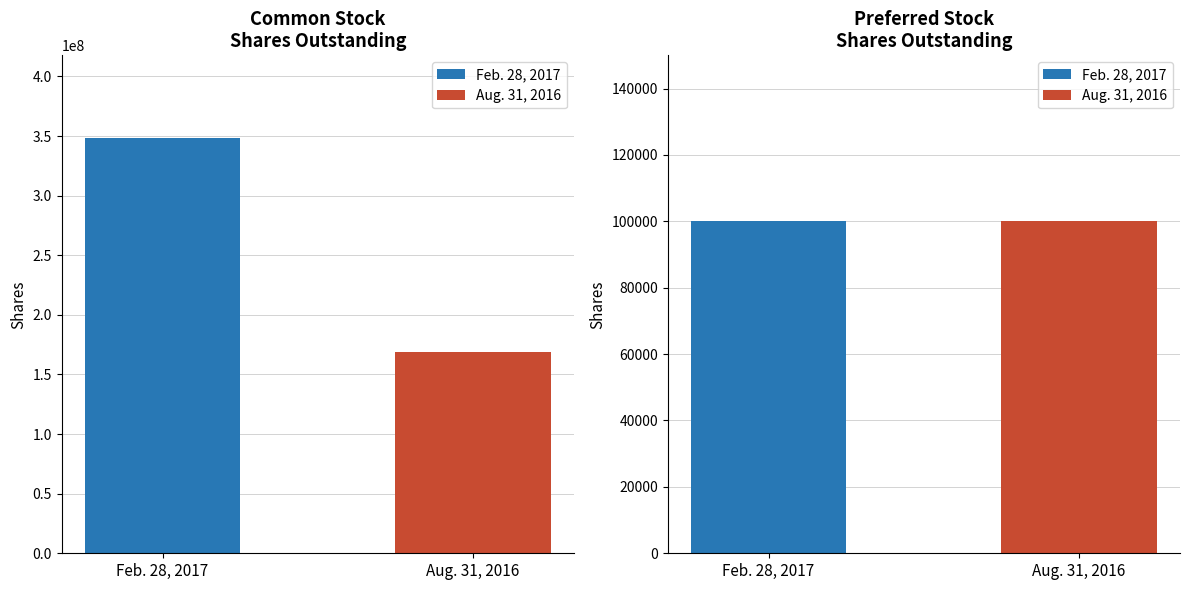

Which series has the largest total across all categories?

Feb. 28, 2017